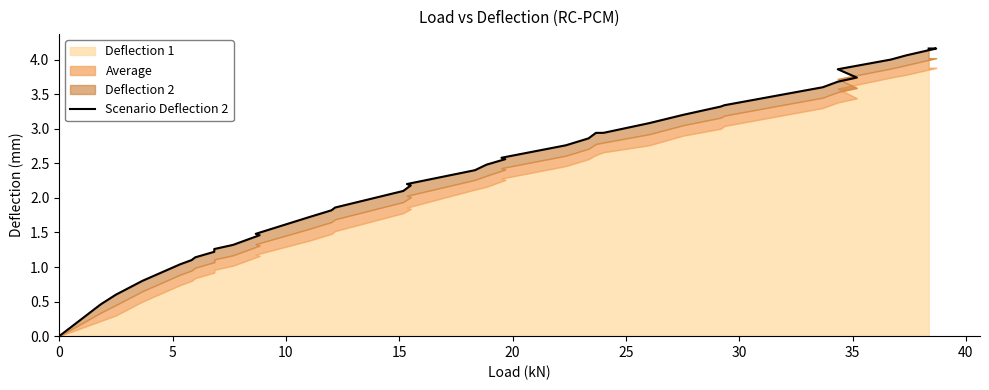

Is it true that the value at 40 is 1.9?

False